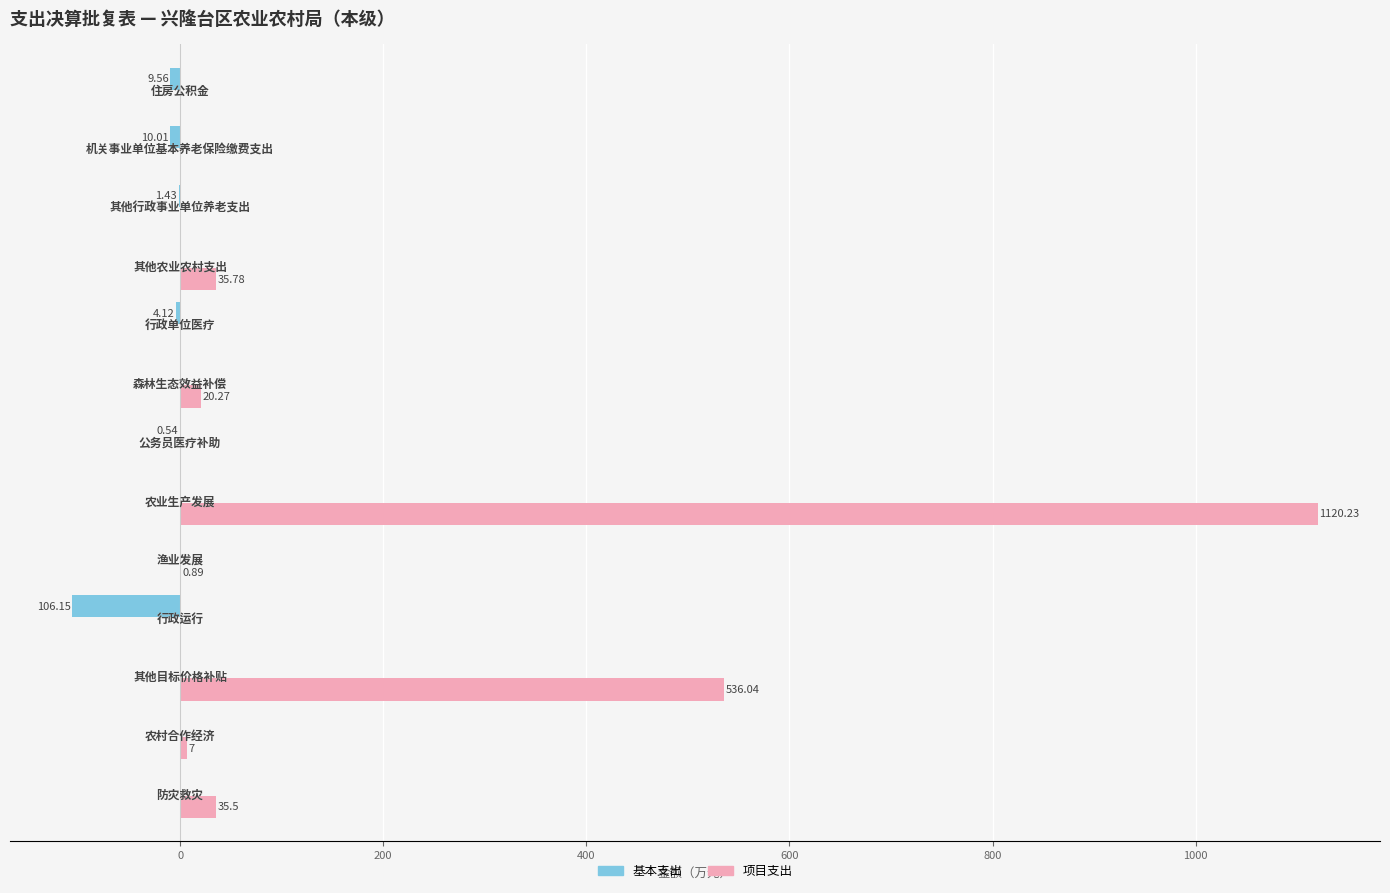

What is the sum of all 基本支出 values?

-131.8